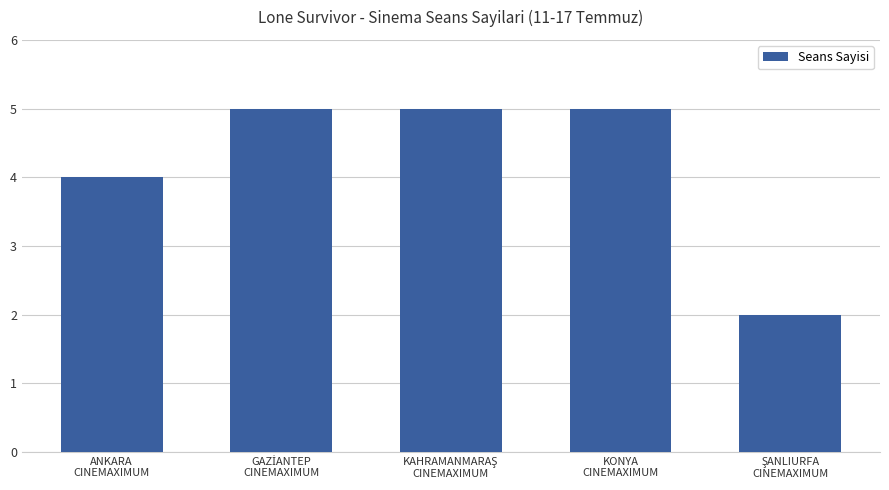

What is the greatest value displayed?

5